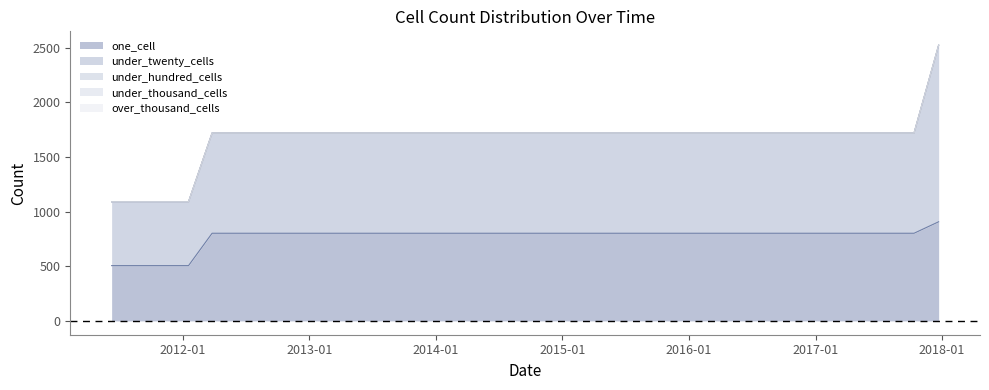

Which has a higher value, 2013-07-09 or 2014-09-08?

2013-07-09